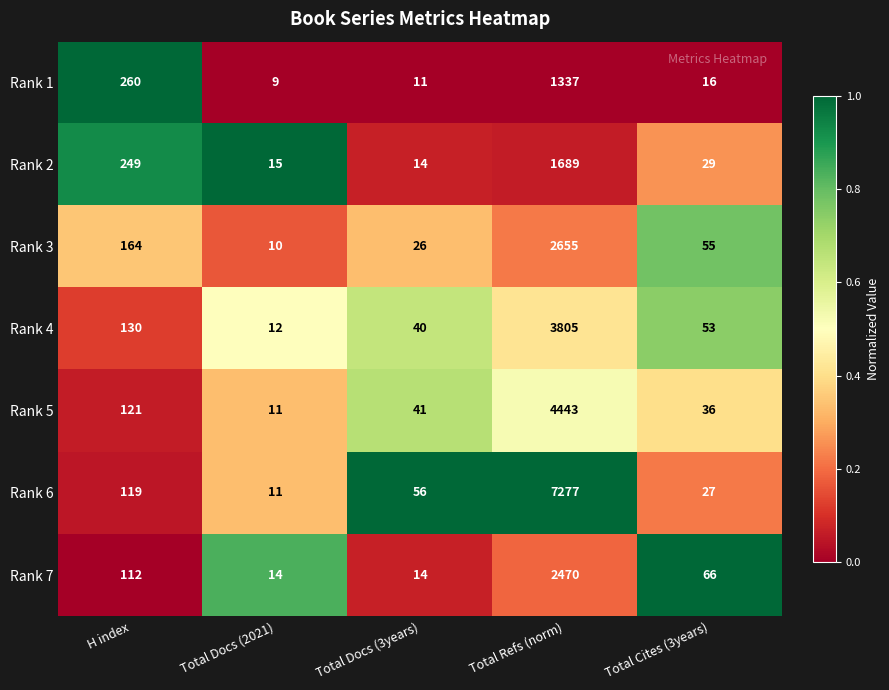

Which series has the widest spread of values?

Rank 6